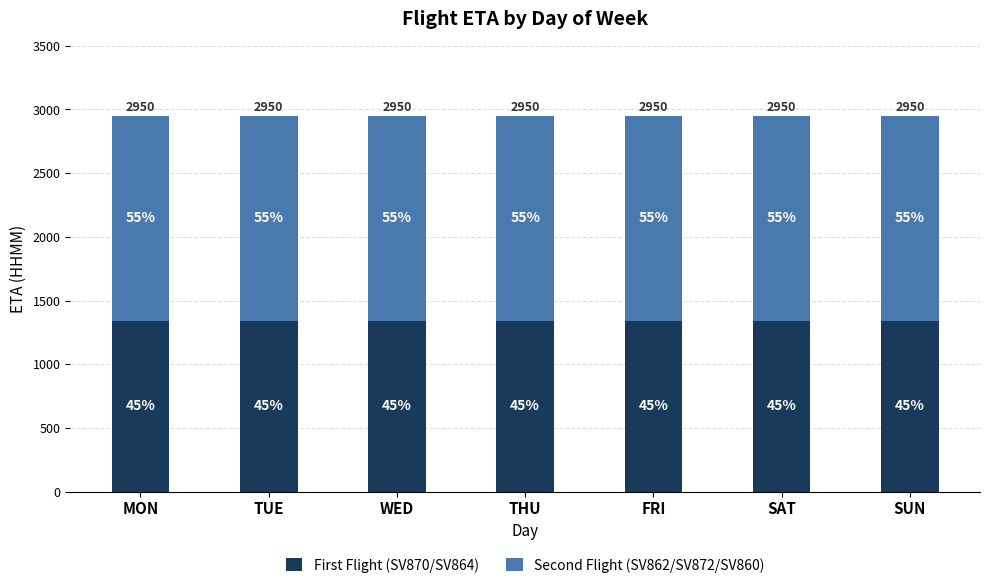

What are all the series names shown in the legend?

First Flight (SV870/SV864), Second Flight (SV862/SV872/SV860)